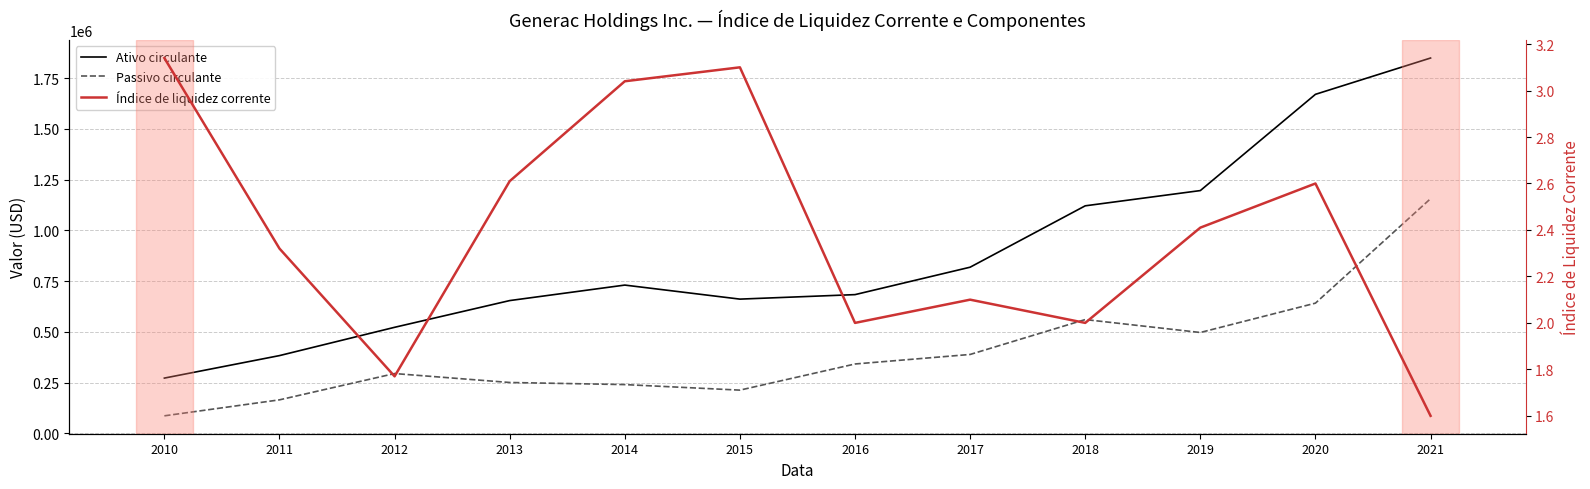

At 2017, list the series in order from largest to smallest.

Ativo circulante, Passivo circulante, Índice de liquidez corrente